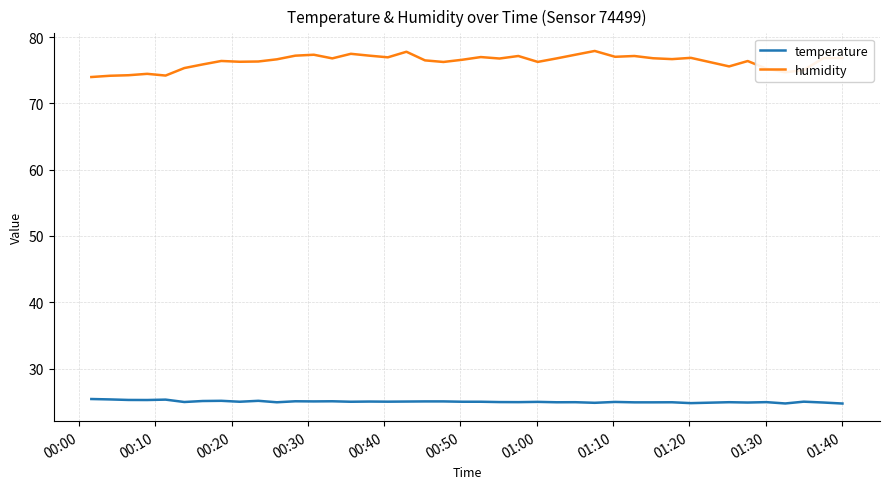

Which series has the largest total across all categories?

humidity